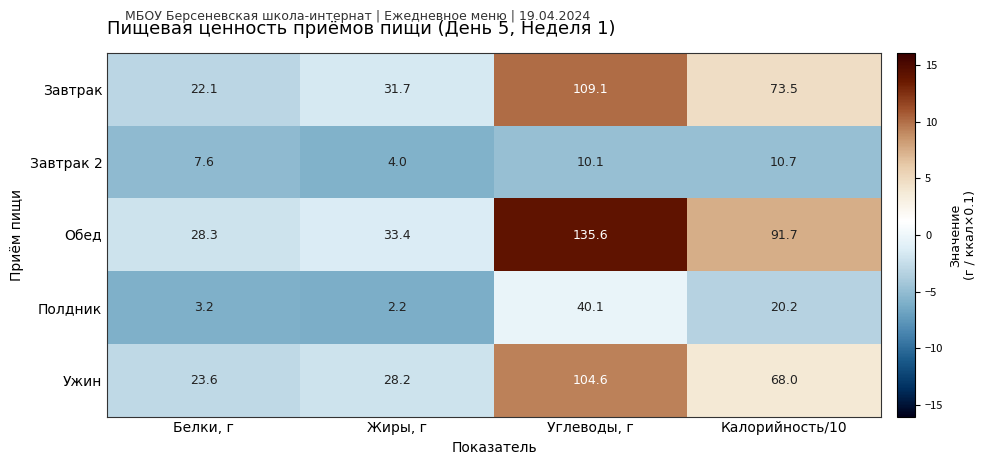

The value of Завтрак 2 at Калорийность/10 is 16.4. True or false?

False